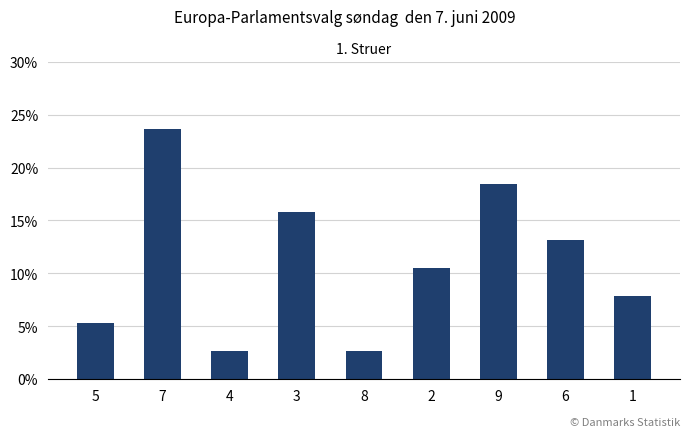

Approximately how many times larger is the value at 2 compared to 8?

4.0